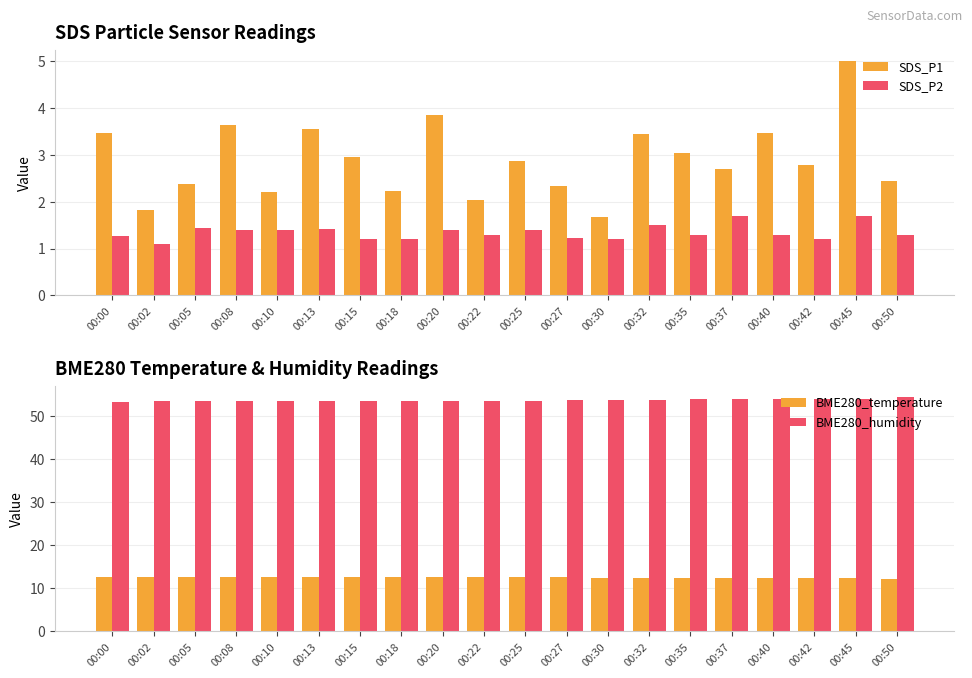

At which category is the sum across all series the highest?

00:45